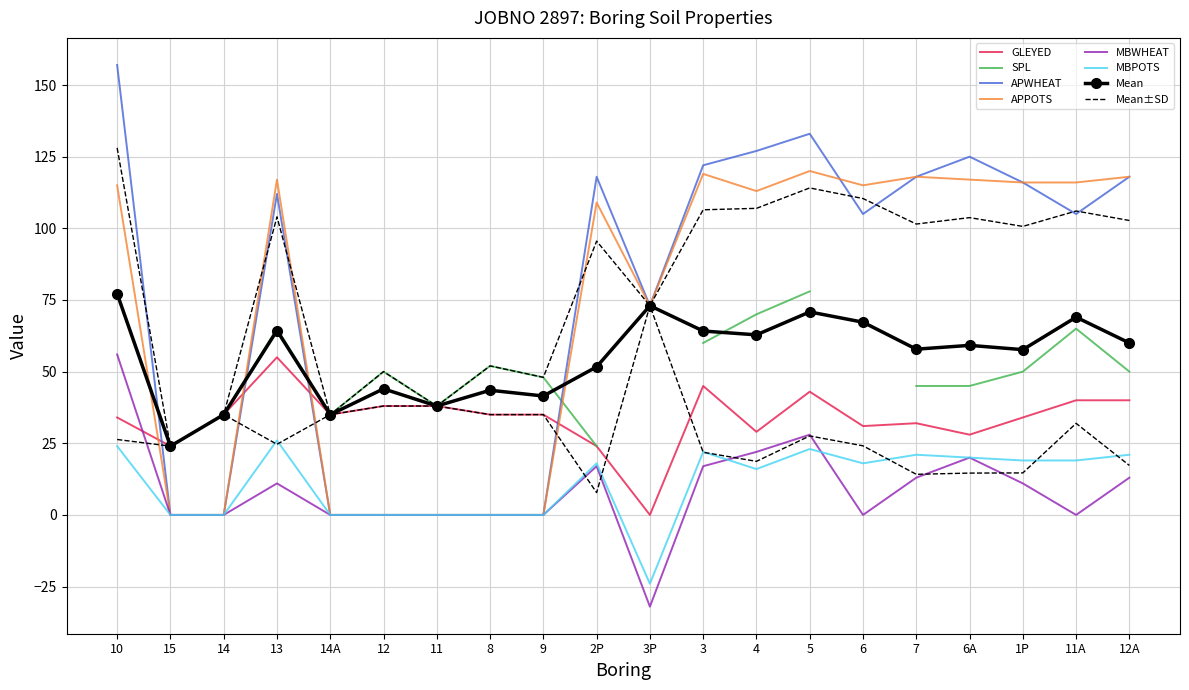

Between 10 and 7, which series saw the biggest shift?

MBWHEAT